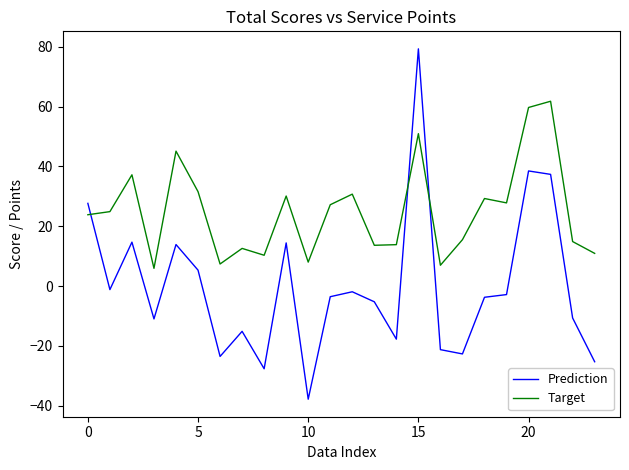

What is the difference between the maximum and minimum values in the Prediction series?

117.1